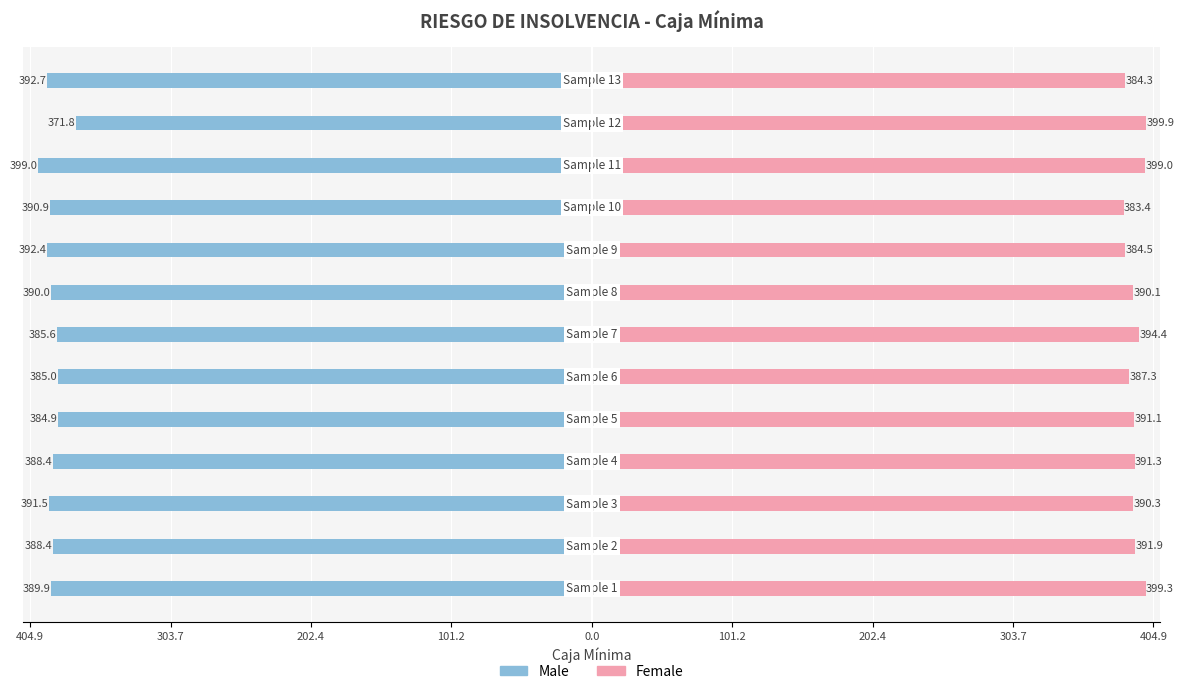

Reading left to right, list all the values displayed in this chart.

Male: -389.9	-388.4	-391.5	-388.4	-384.9	-385.0	-385.6	-390.0	-392.4	-390.9	-399.0	-371.8	-392.7
Female: 399.3	391.9	390.3	391.3	391.1	387.3	394.4	390.1	384.5	383.4	399.0	399.9	384.3